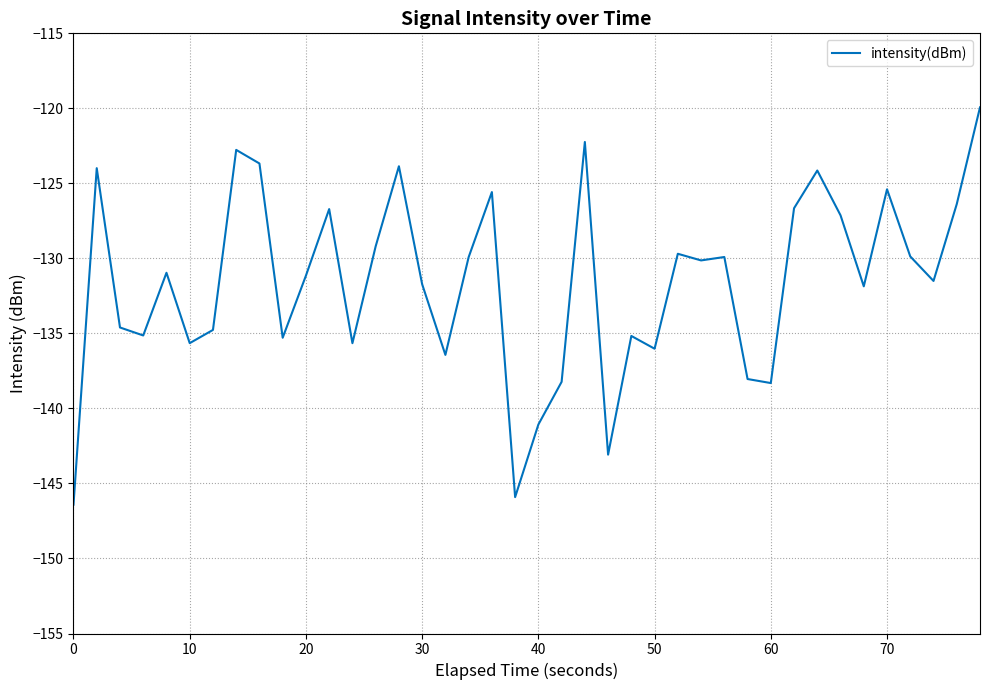

What is the maximum value shown in the chart?

-119.9